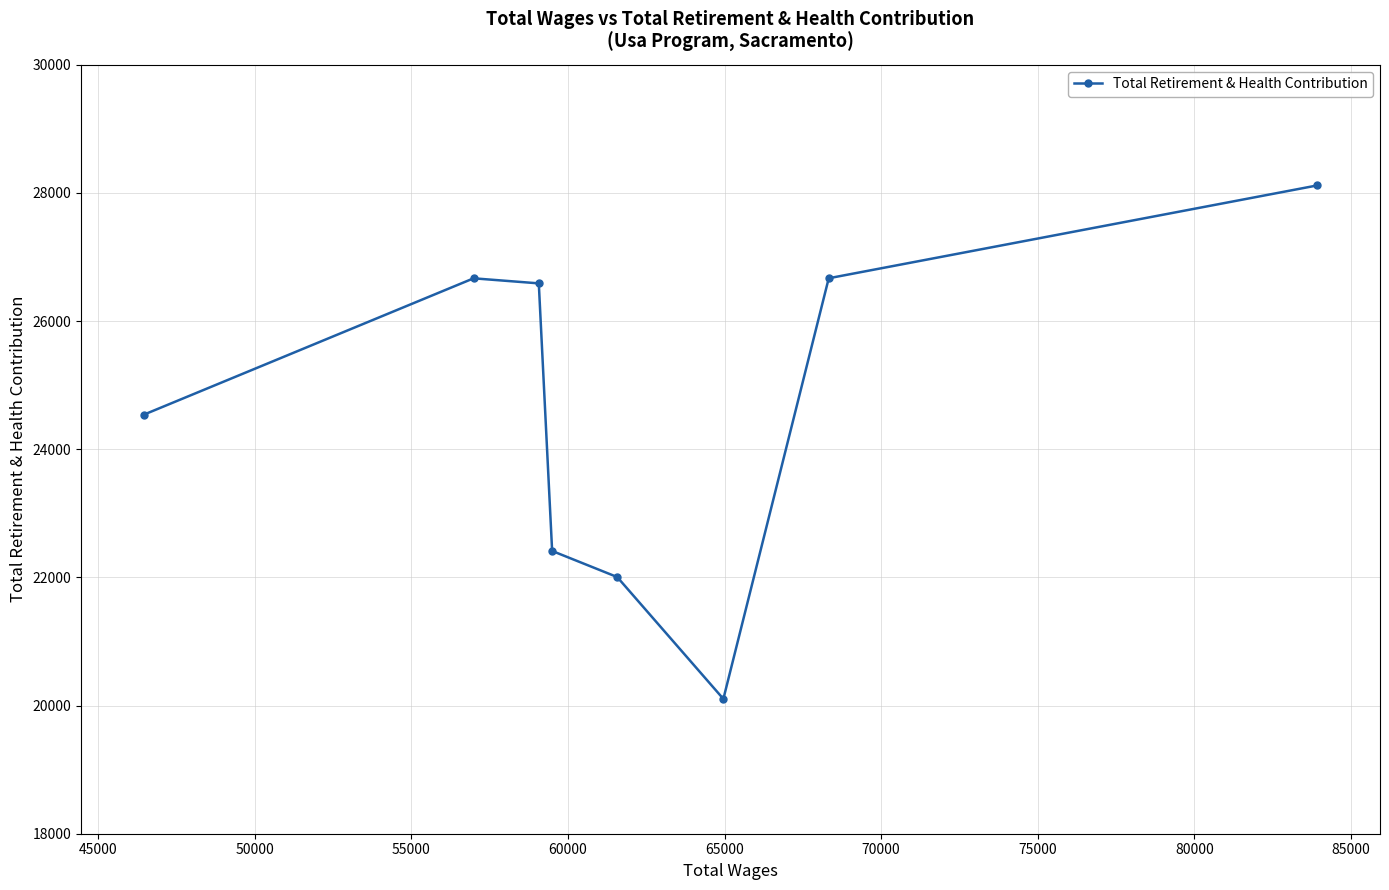

The value at 55000 is 39559. True or false?

False